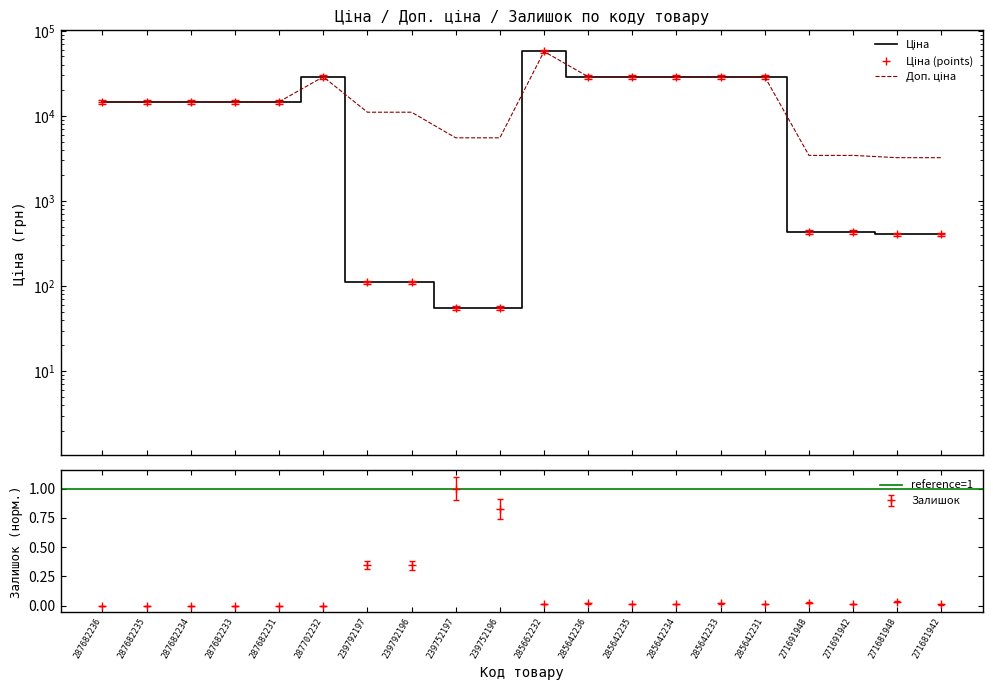

What is the highest value of the Залишок series?

1.0